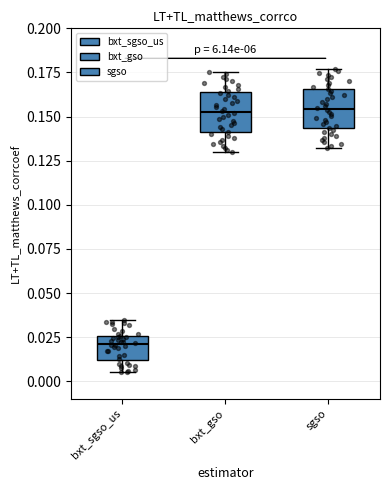

Reading left to right, transcribe this box plot: for each box, give where its median line is, the range the box spans, and where its two whiskers end, as read against the y-axis. The values are not printed on the chart, so give them approximately, as read against the axis.

bxt_sgso_us: median 0.020, box 0.010 to 0.025, whiskers 0.005 to 0.035
bxt_gso: median 0.155, box 0.140 to 0.165, whiskers 0.130 to 0.175
sgso: median 0.155, box 0.145 to 0.165, whiskers 0.130 to 0.175